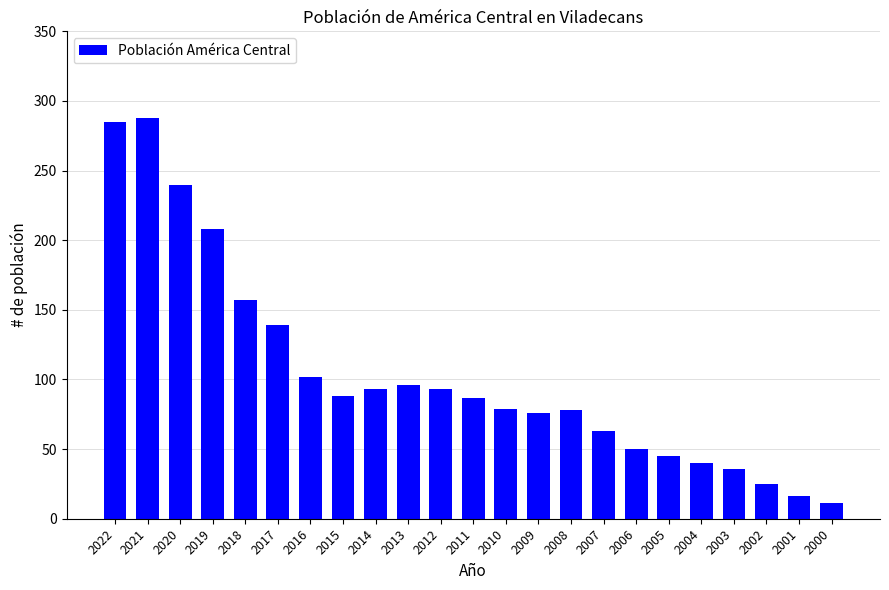

How many distinct data groups are displayed?

1